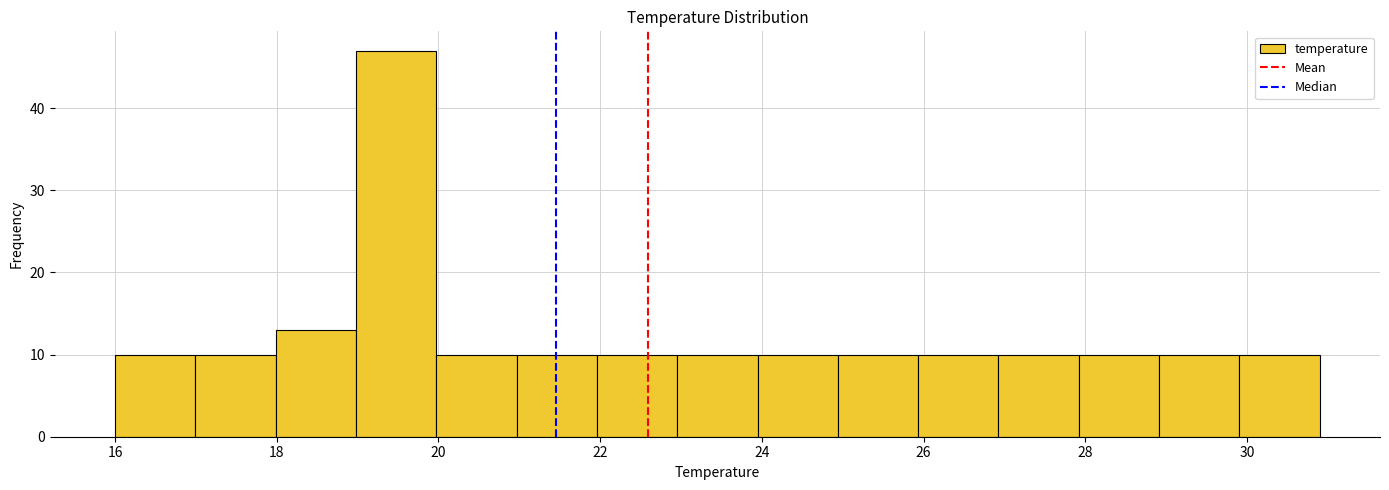

What is the height of the bar covering 29 to 30 on the x-axis? Neither the bar edges nor the heights are printed on the chart, so give them approximately, as read against the axes.

10